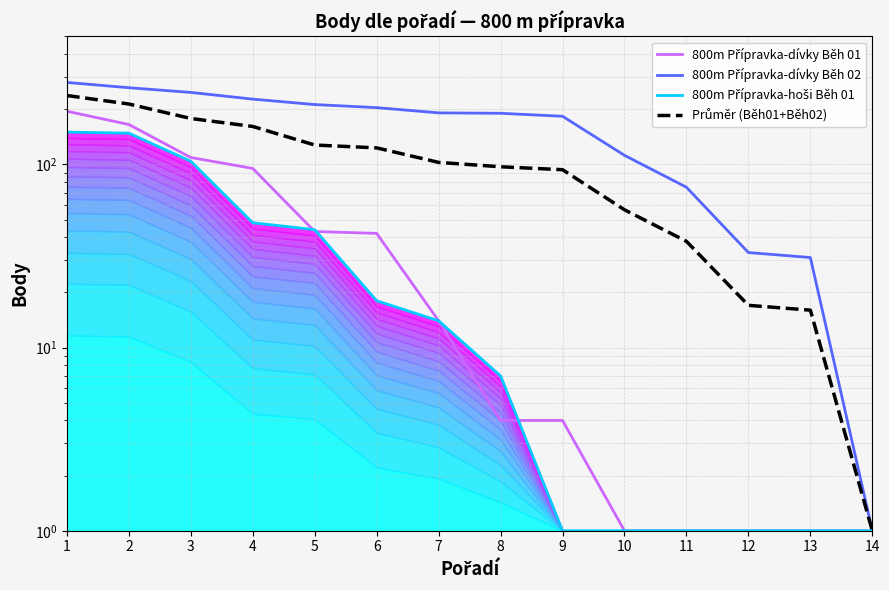

What is the difference between the maximum and minimum values in the Průměr (Běh01+Běh02) series?

236.5